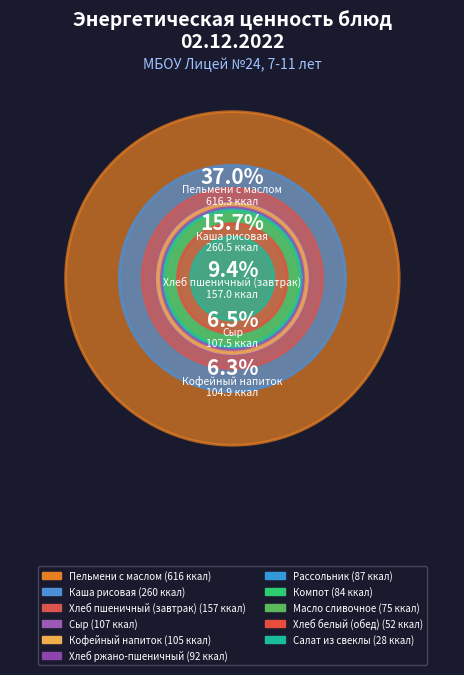

To the nearest percent, what is the combined percentage of Салат из свеклы and Хлеб пшеничный (завтрак)?

11%